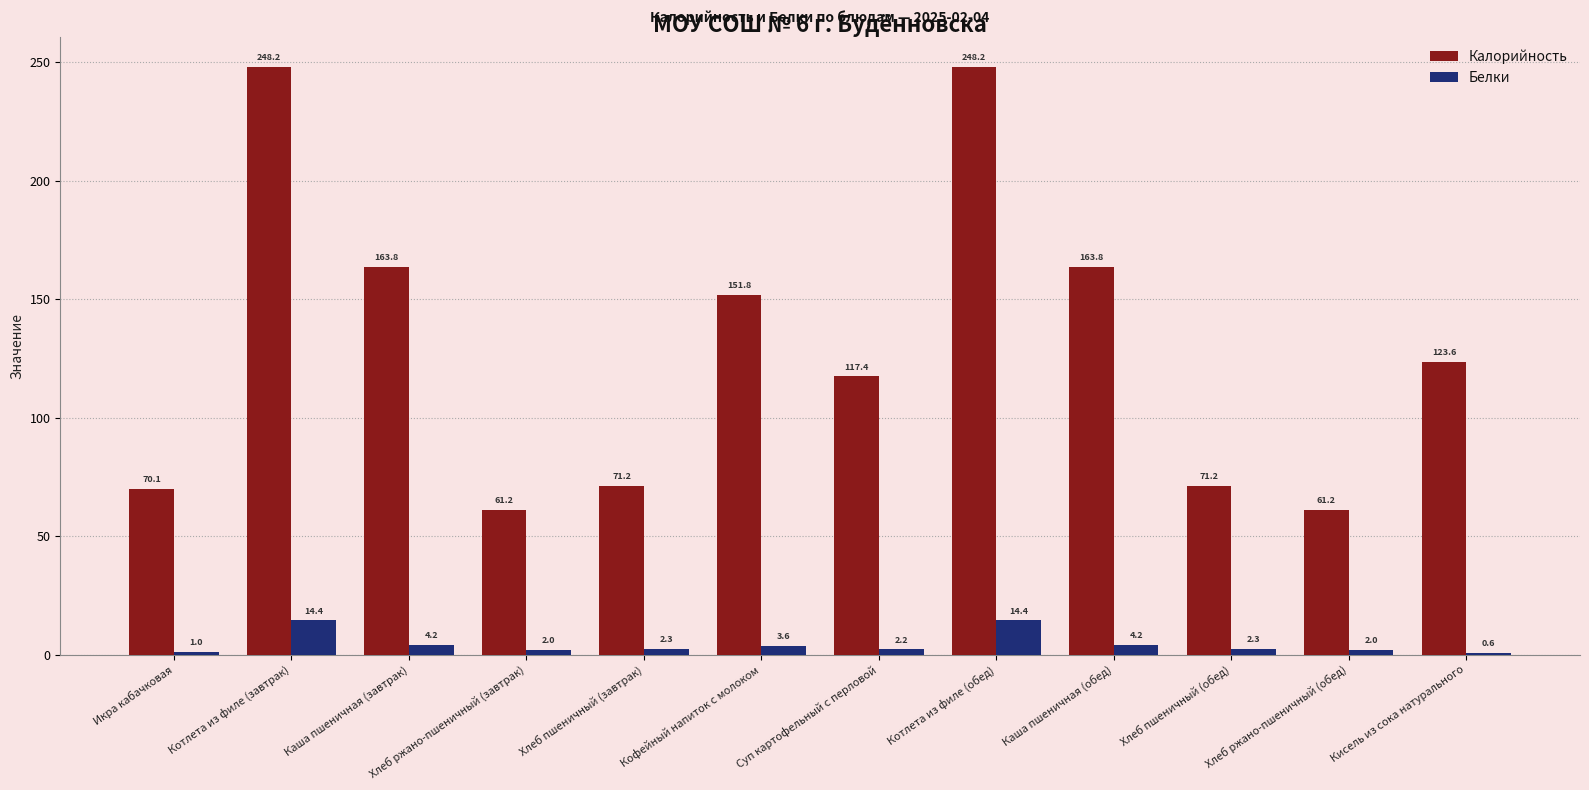

True or false: Белки has a value of 4.2 at Каша пшеничная (завтрак).

True